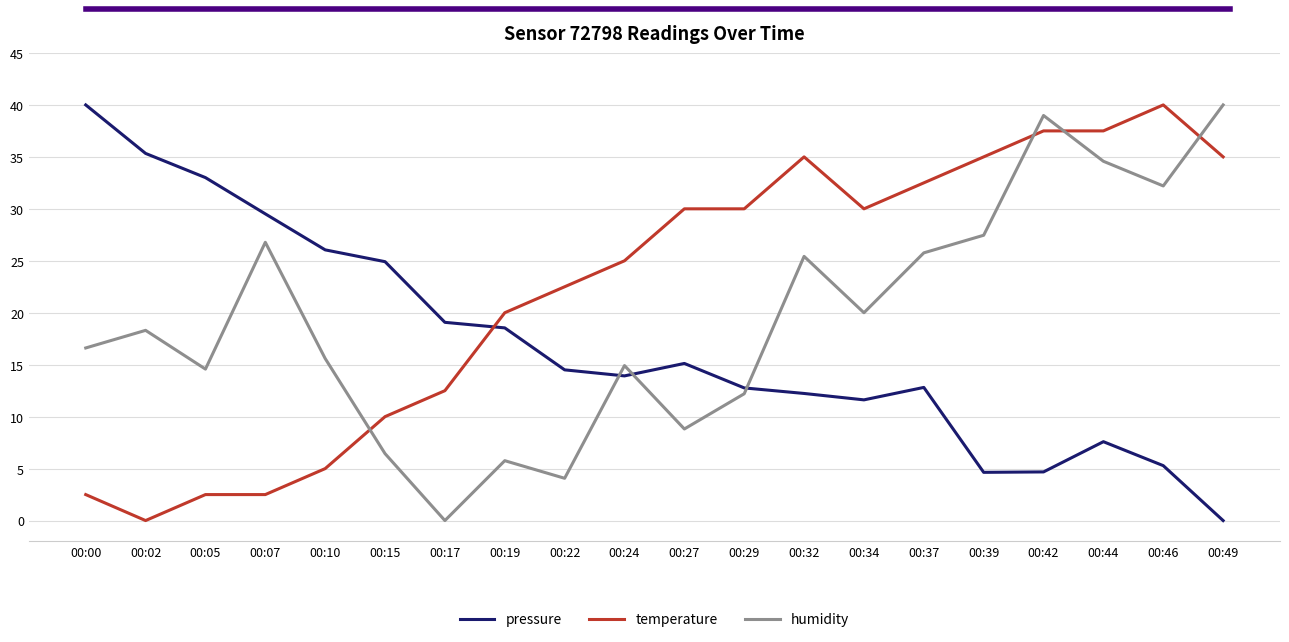

What is the difference between the maximum and second lowest values in the humidity series?

35.9